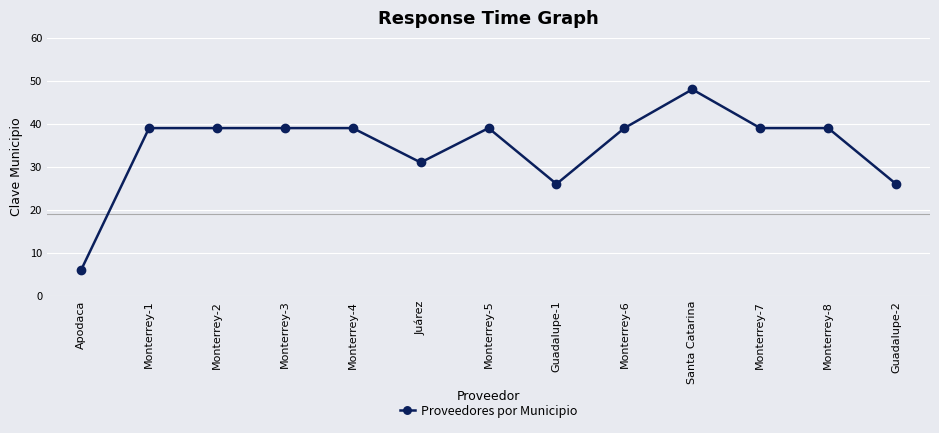

What is the maximum value shown in the chart?

48